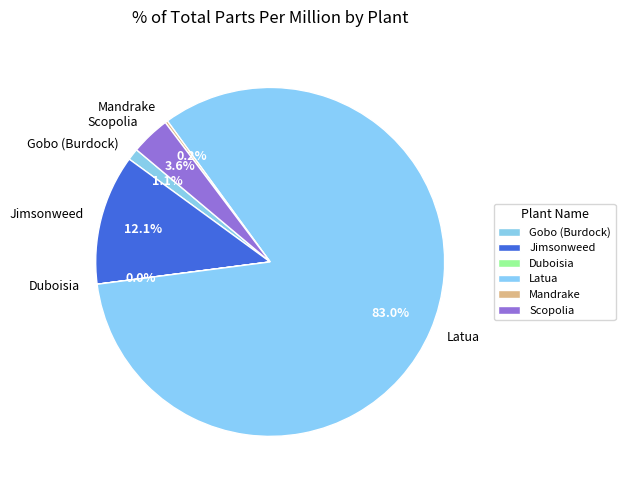

Combined, do Scopolia and Gobo (Burdock) account for over 50%?

No